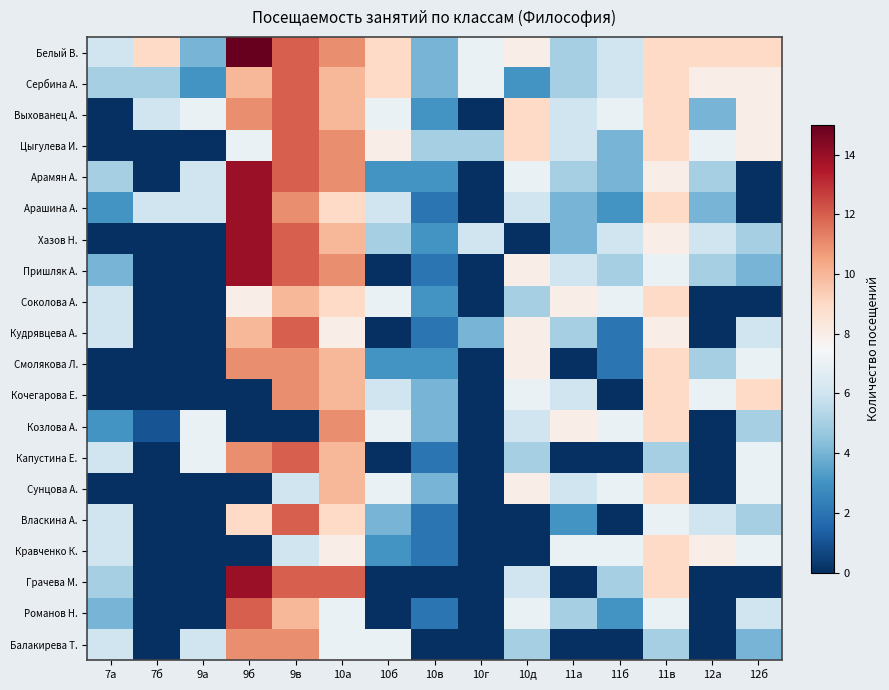

Which has a higher value, 10г or 11б?

10г